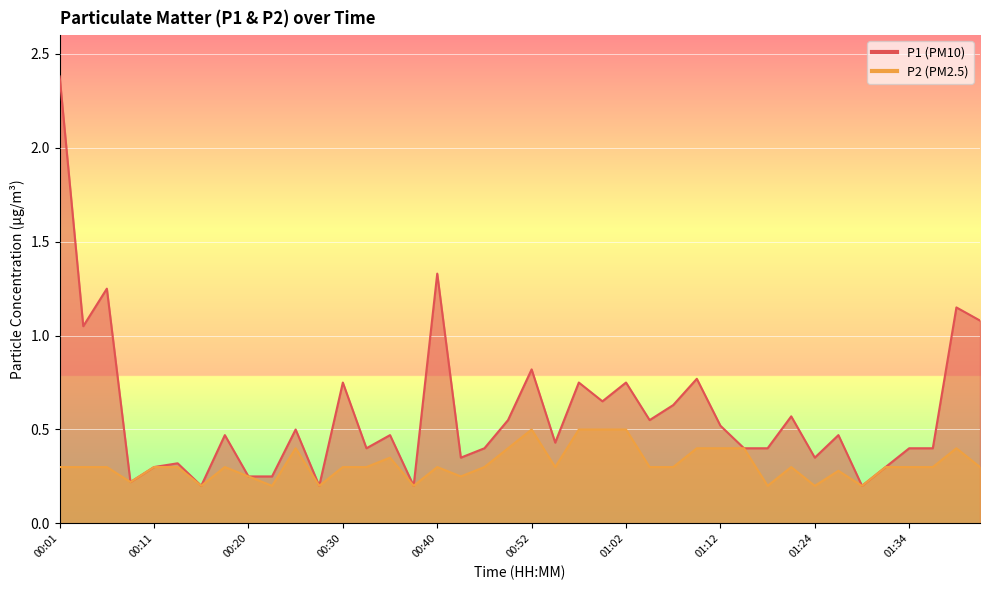

List the labels in order of P1 value, smallest first.

00:15, 00:28, 00:37, 01:29, 00:08, 00:20, 00:23, 00:11, 01:31, 00:13, 00:42, 01:24, 00:32, 00:47, 01:14, 01:16, 01:34, 01:36, 00:54, 00:18, 00:35, 01:26, 00:25, 01:12, 00:50, 01:04, 01:21, 01:07, 00:59, 00:30, 00:57, 01:02, 01:09, 00:52, 00:03, 01:41, 01:38, 00:06, 00:40, 00:01